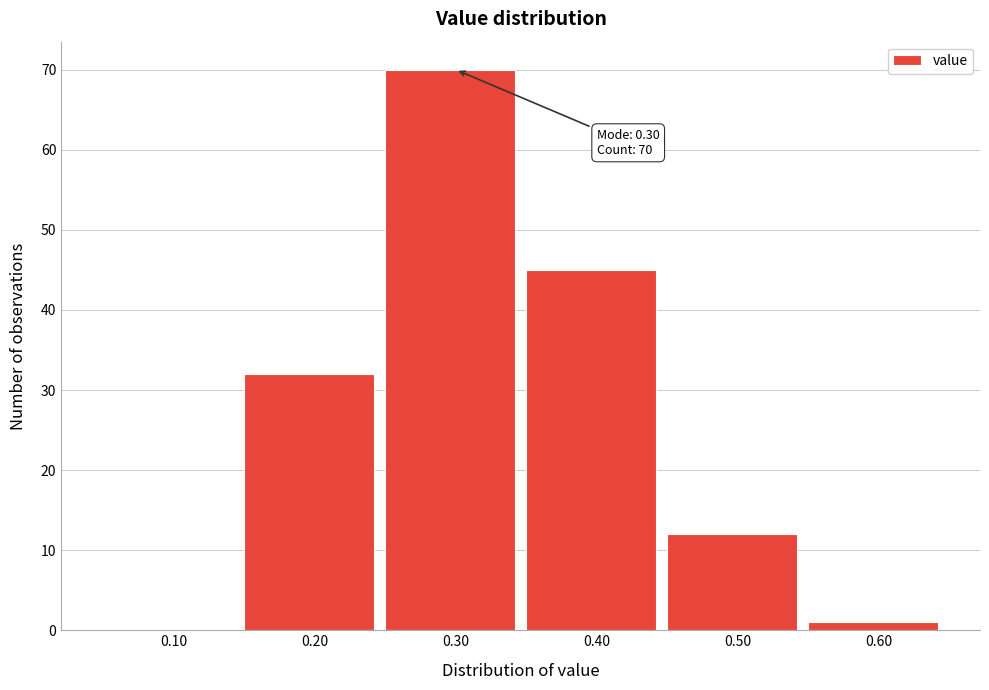

Reading left to right, list all the values displayed in this chart.

0.10=0	0.20=32	0.30=70	0.40=45	0.50=12	0.60=1